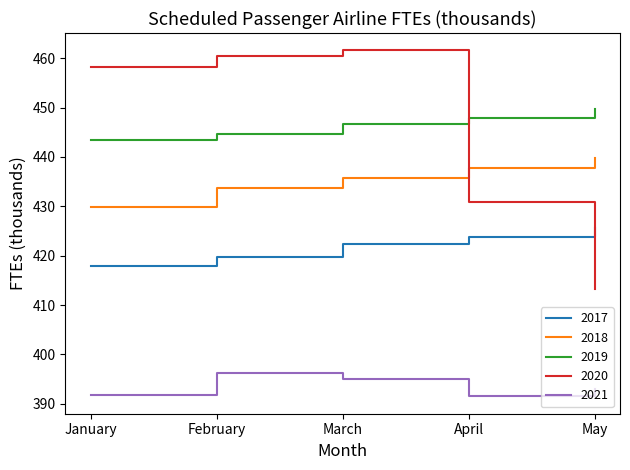

True or false: 2021 and 2018 intersect in this chart.

False